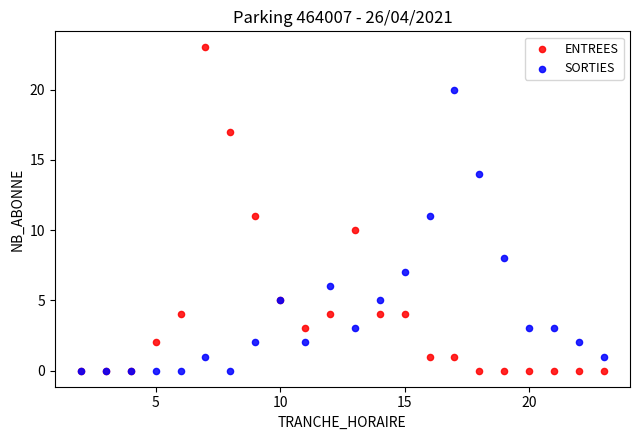

Which series contains the highest Y value?

ENTREES